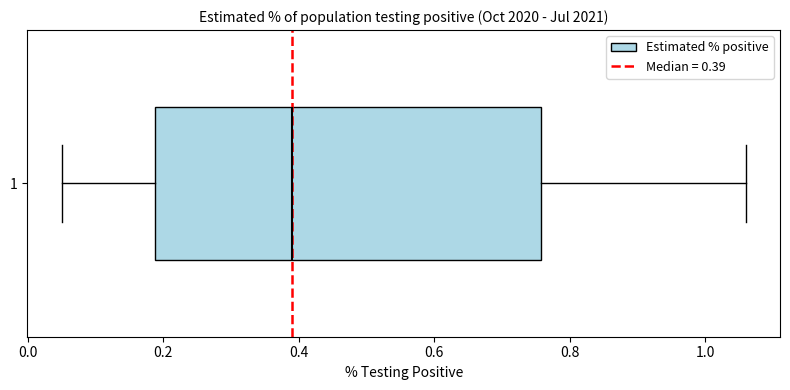

Transcribe this box plot: give where the median line is, the range the box spans, and where the two whiskers end, as read against the x-axis. The values are not printed on the chart, so give them approximately, as read against the axis.

median 0.40, box 0.18 to 0.76, whiskers 0.06 to 1.06